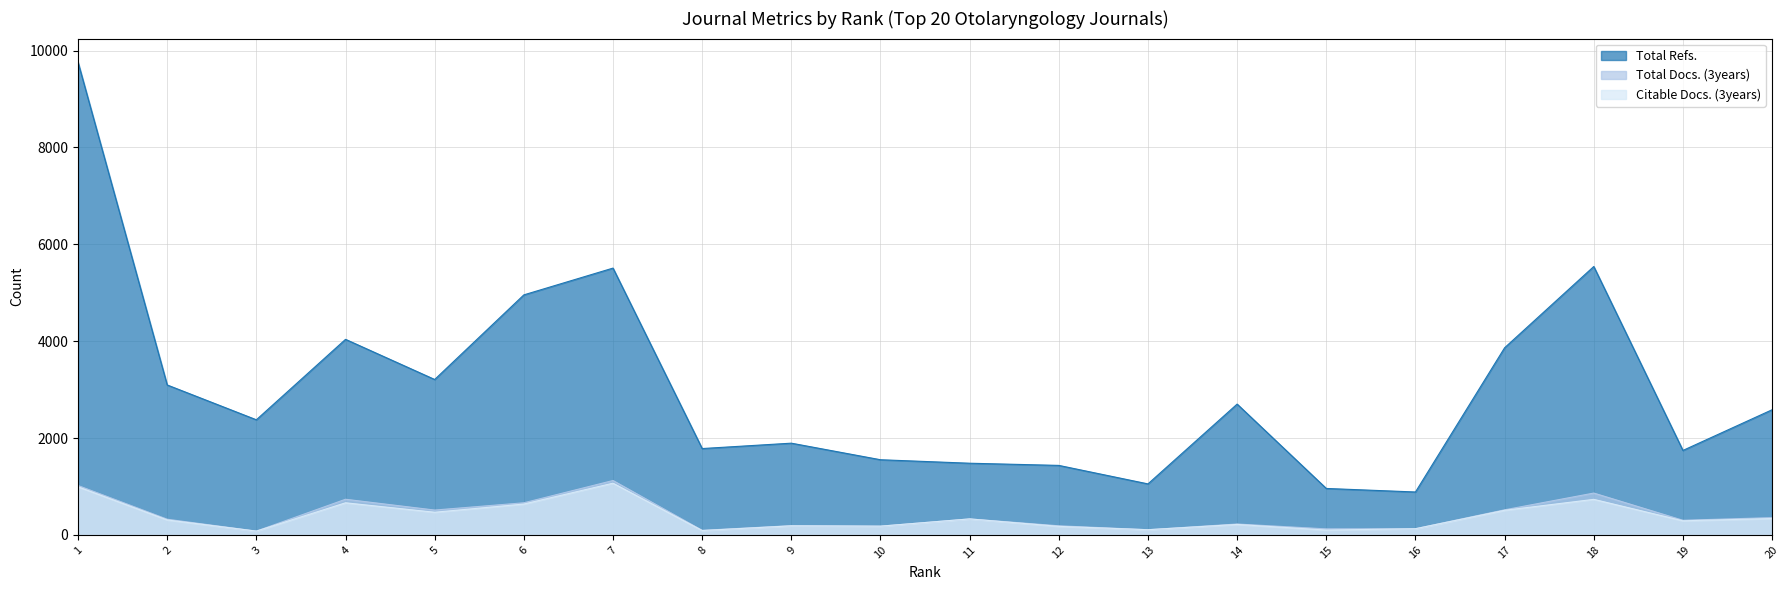

List the series in order of their peak value, lowest first.

Citable Docs. (3years), Total Docs. (3years), Total Refs.